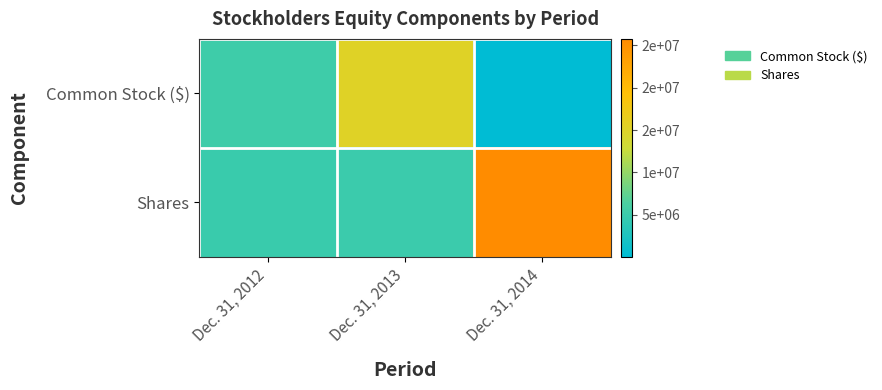

What is the spread (max minus min) of values at Dec. 31, 2014?

25740026